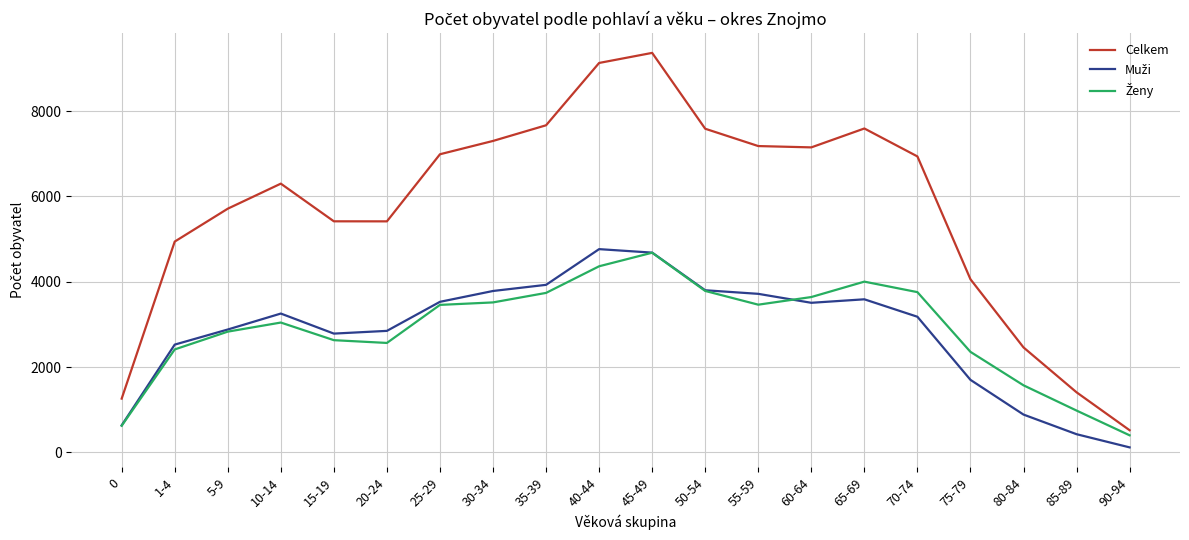

The value of Celkem at 50-54 is 3549. True or false?

False